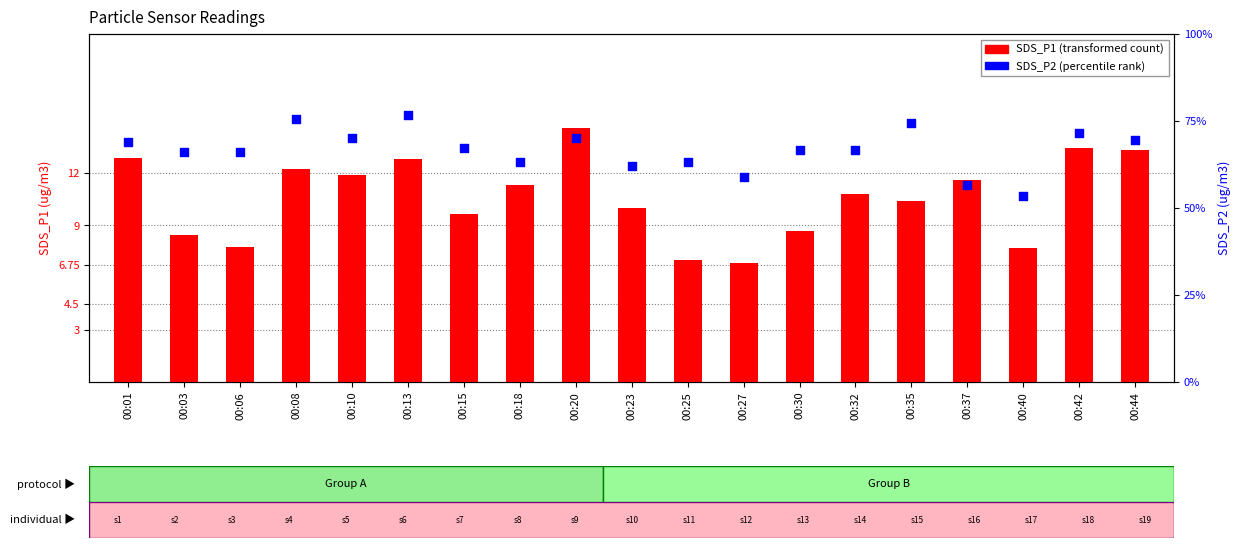

Which series reaches the minimum Y coordinate?

SDS_P2 (percentile rank)